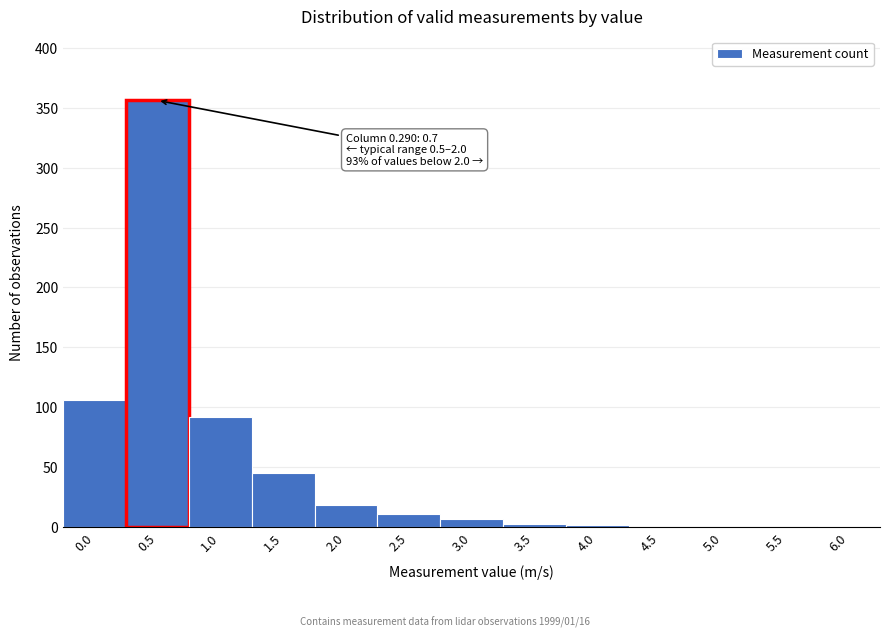

What is the greatest value displayed?

356